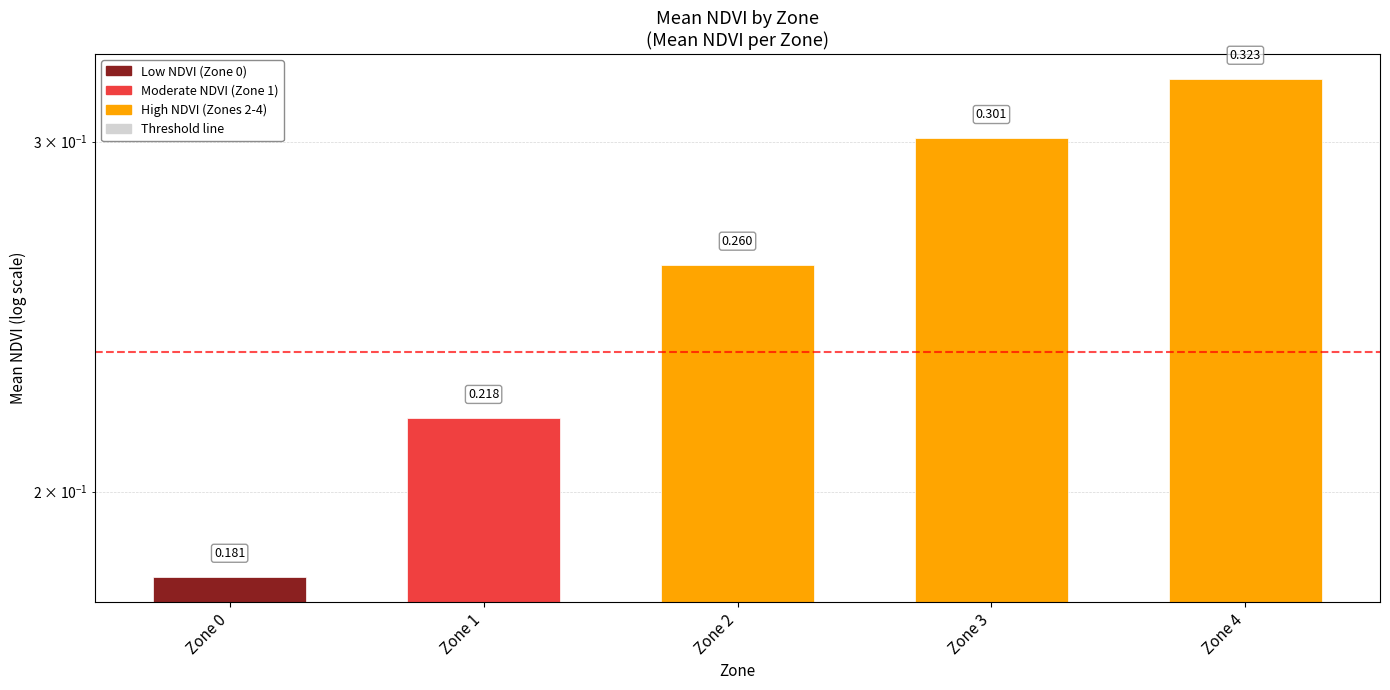

Is it true that the value at Zone 2 is 0.3?

True